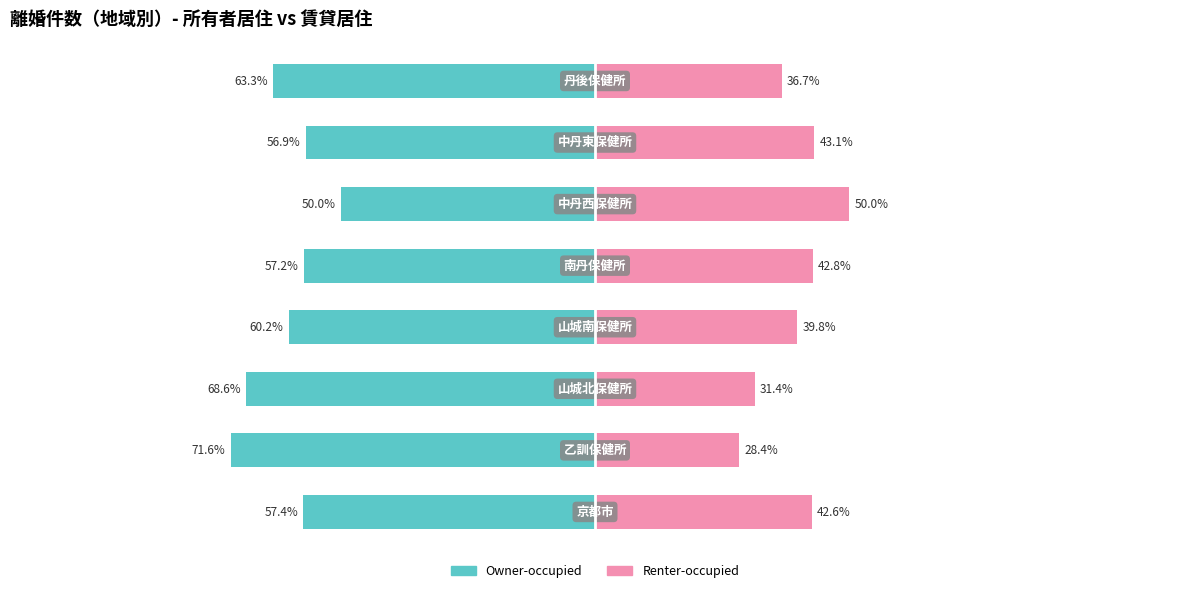

How many values in the Owner-occupied series exceed -57?

2